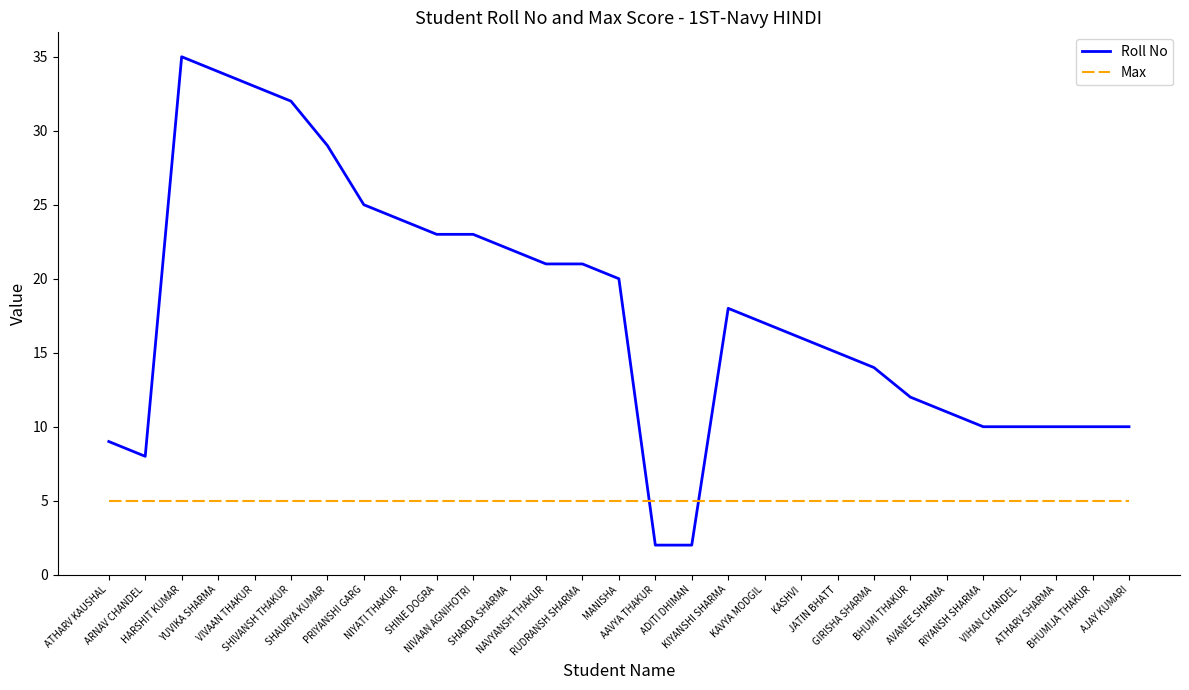

Which series has the largest total across all categories?

Roll No